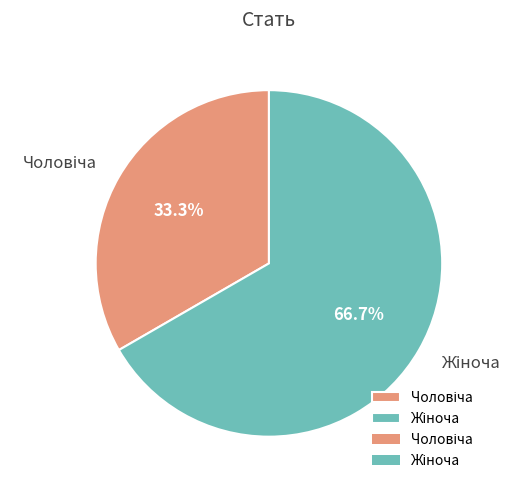

Does any single category account for the majority?

Yes